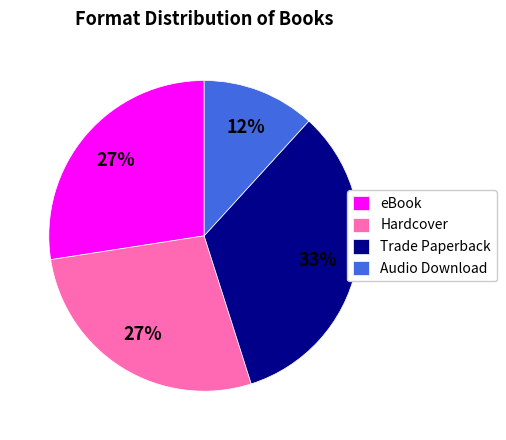

To the nearest percent, what is the average slice percentage?

25%